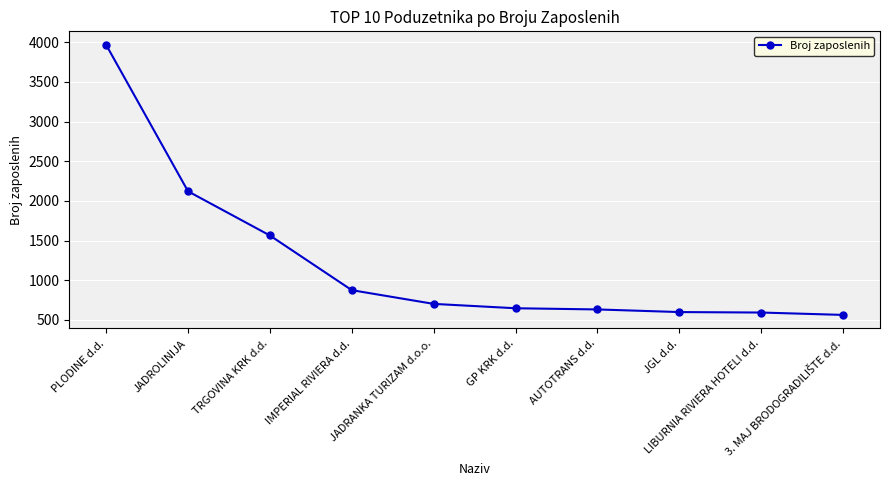

Count the number of categories in the chart.

10